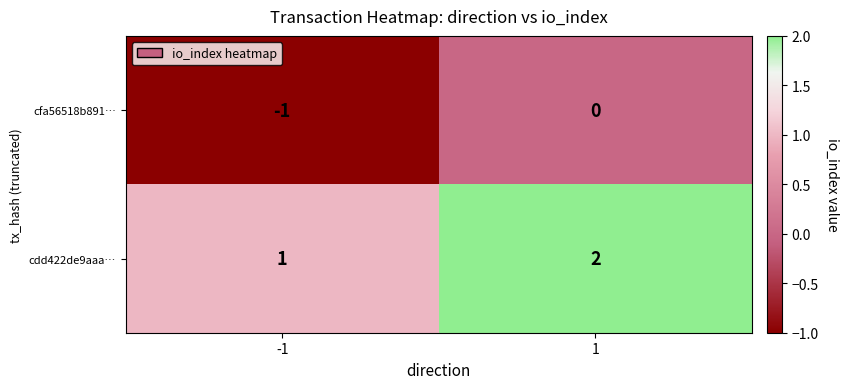

True or false: cfa56518b891… has a value of -1 at -1.

True